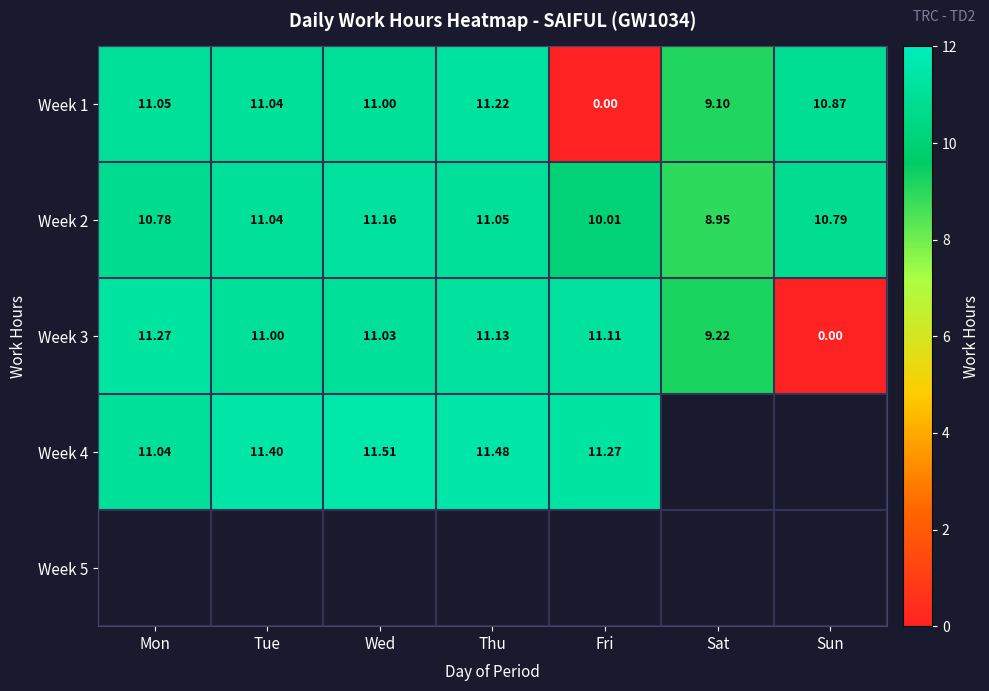

At which label does Week 2 reach its minimum?

Sat